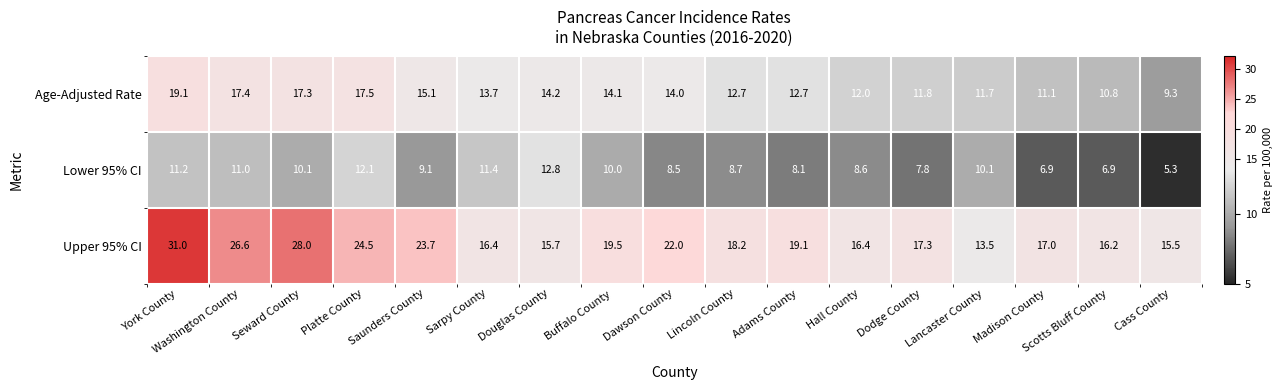

Rank the series by their maximum value, from lowest to highest.

Lower 95% CI, Age-Adjusted Rate, Upper 95% CI